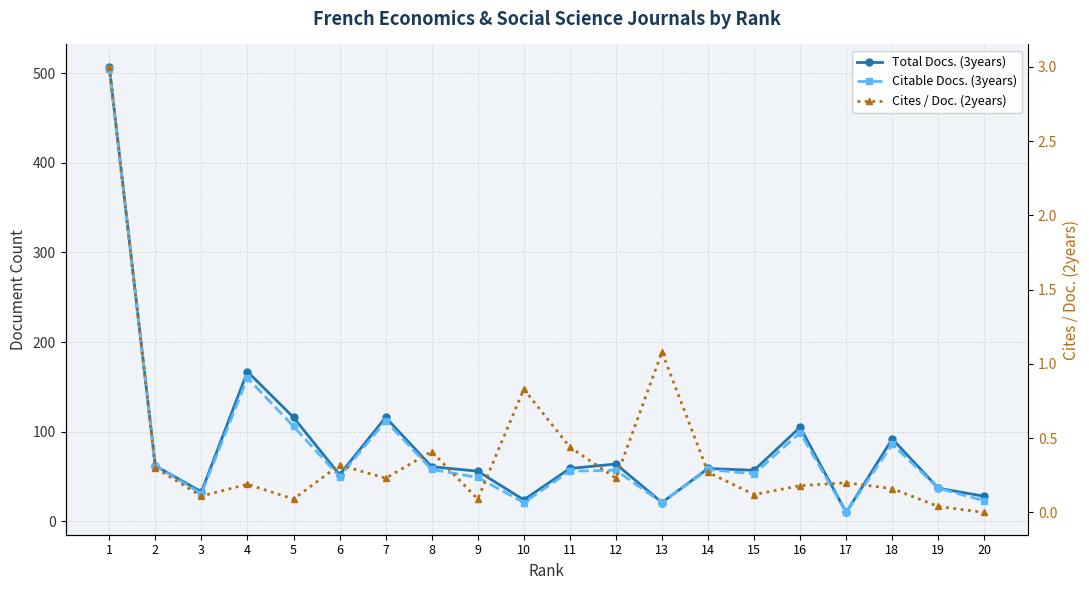

Which series has the largest total across all categories?

Total Docs. (3years)